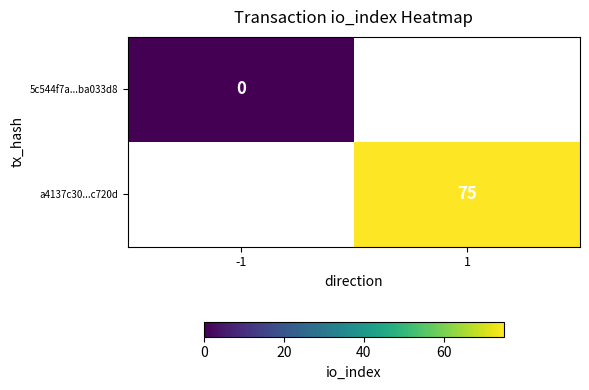

Is it true that a4137c30...c720d equals 75 at 1?

True